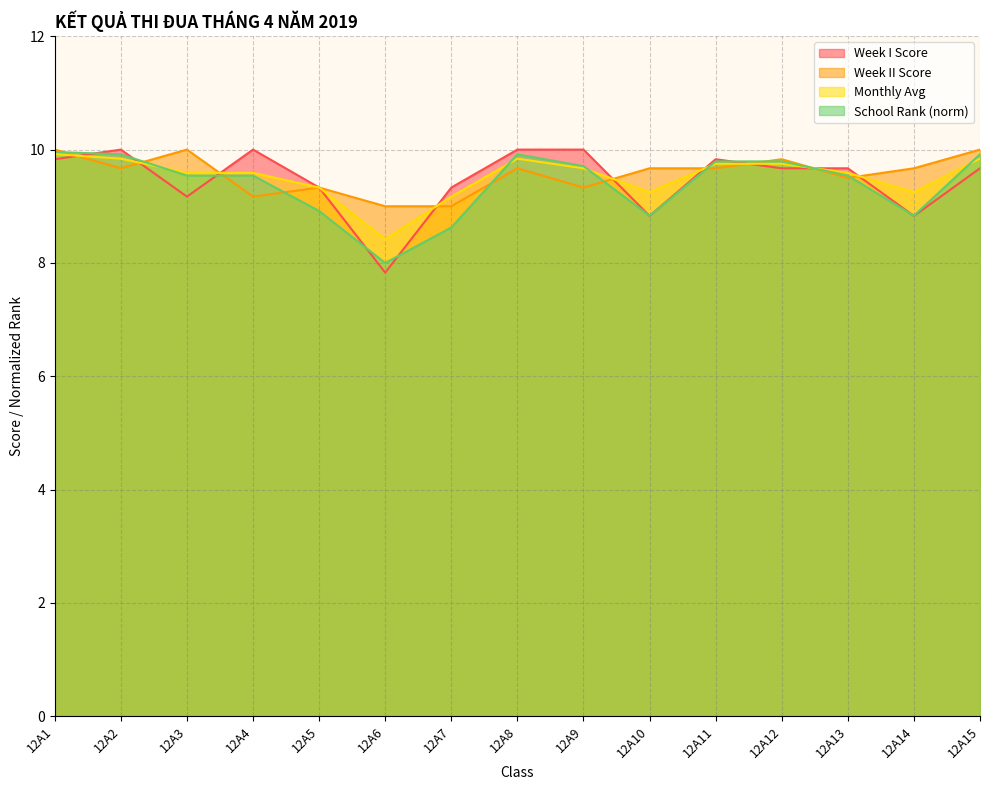

What is the value of the Monthly Avg point at the 9th from the left?

9.7